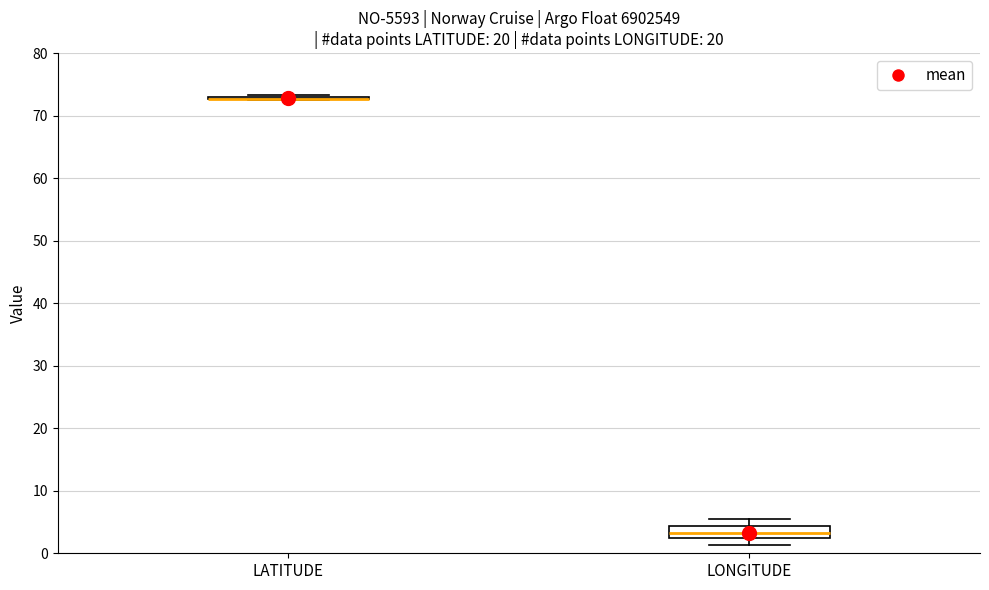

Reading left to right, transcribe this box plot: for each box, give where its median line is, the range the box spans, and where its two whiskers end, as read against the y-axis. The values are not printed on the chart, so give them approximately, as read against the axis.

LATITUDE: box collapsed to a line at 73, whiskers 72 to 73
LONGITUDE: median 3, box 2 to 4, whiskers 1 to 5